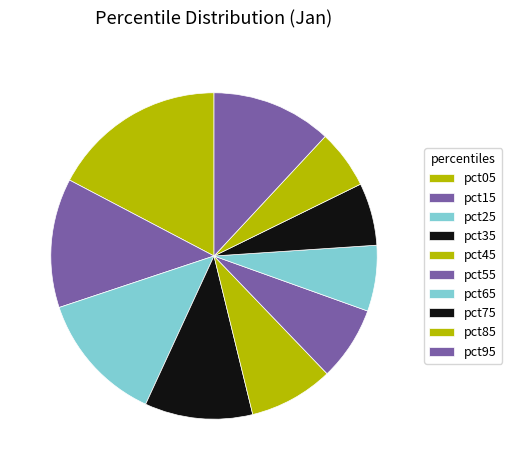

Which slice is the largest?

pct05